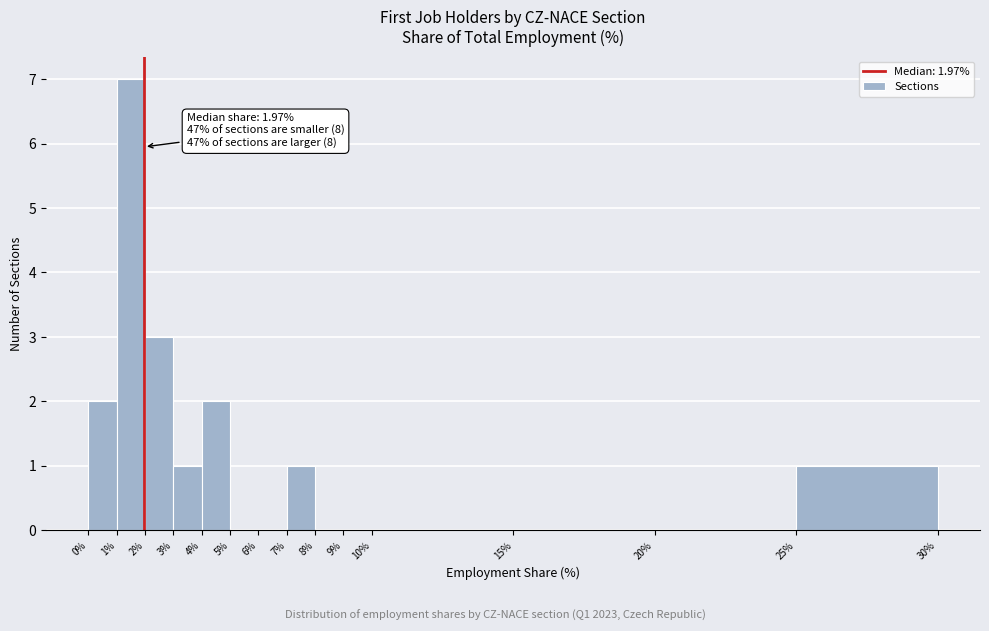

Over which range of the x-axis is the bar tallest?

1% to 2%